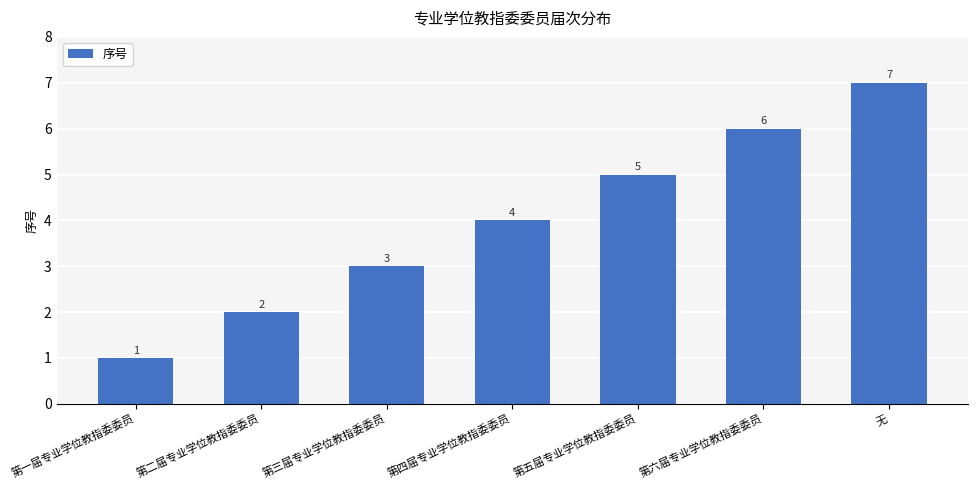

Approximately how many times larger is the value at 第一届专业学位教指委委员 compared to 第三届专业学位教指委委员?

0.3